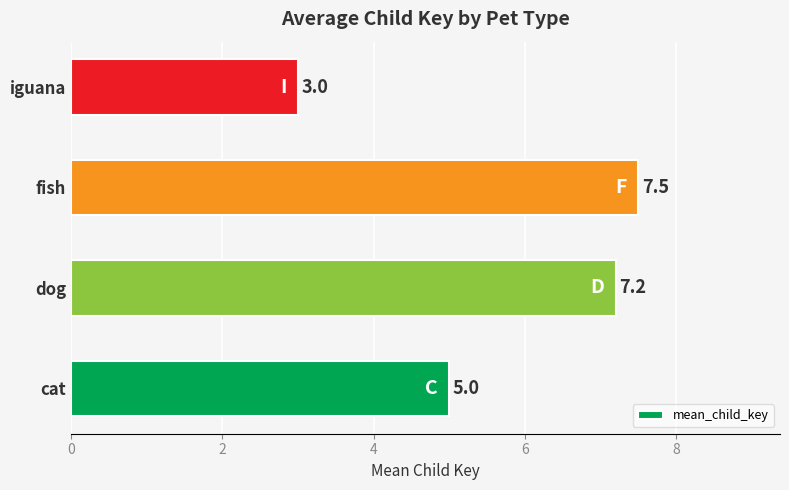

What is the difference between the maximum and second lowest values?

2.5